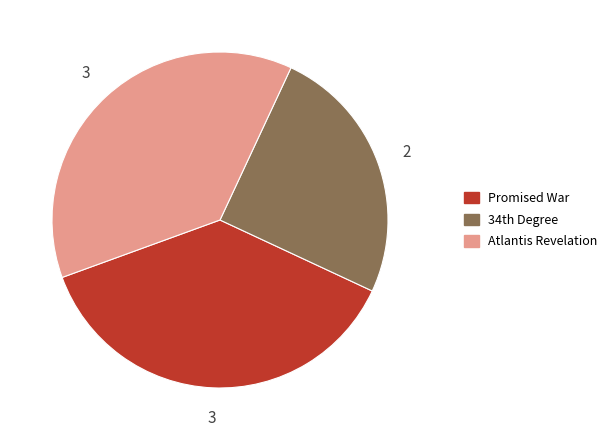

Which category has the smallest portion of the pie?

34th Degree